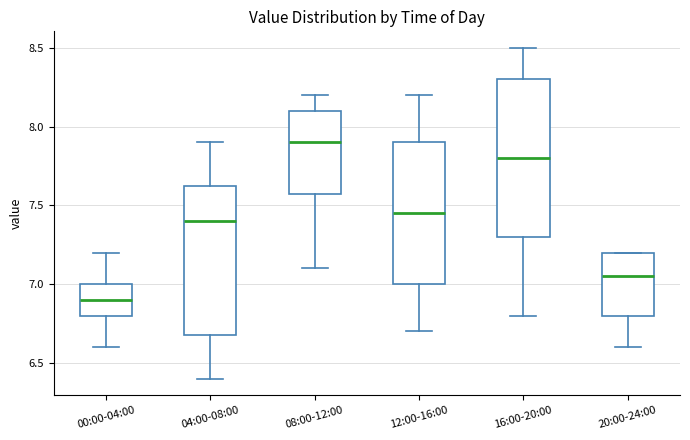

Reading left to right, transcribe this box plot: for each box, give where its median line is, the range the box spans, and where its two whiskers end, as read against the y-axis. The values are not printed on the chart, so give them approximately, as read against the axis.

00:00-04:00: median 6.90, box 6.80 to 7.00, whiskers 6.60 to 7.20
04:00-08:00: median 7.40, box 6.70 to 7.65, whiskers 6.40 to 7.90
08:00-12:00: median 7.90, box 7.60 to 8.10, whiskers 7.10 to 8.20
12:00-16:00: median 7.45, box 7.00 to 7.90, whiskers 6.70 to 8.20
16:00-20:00: median 7.80, box 7.30 to 8.30, whiskers 6.80 to 8.50
20:00-24:00: median 7.05, box 6.80 to 7.20, whiskers 6.60 to 7.20